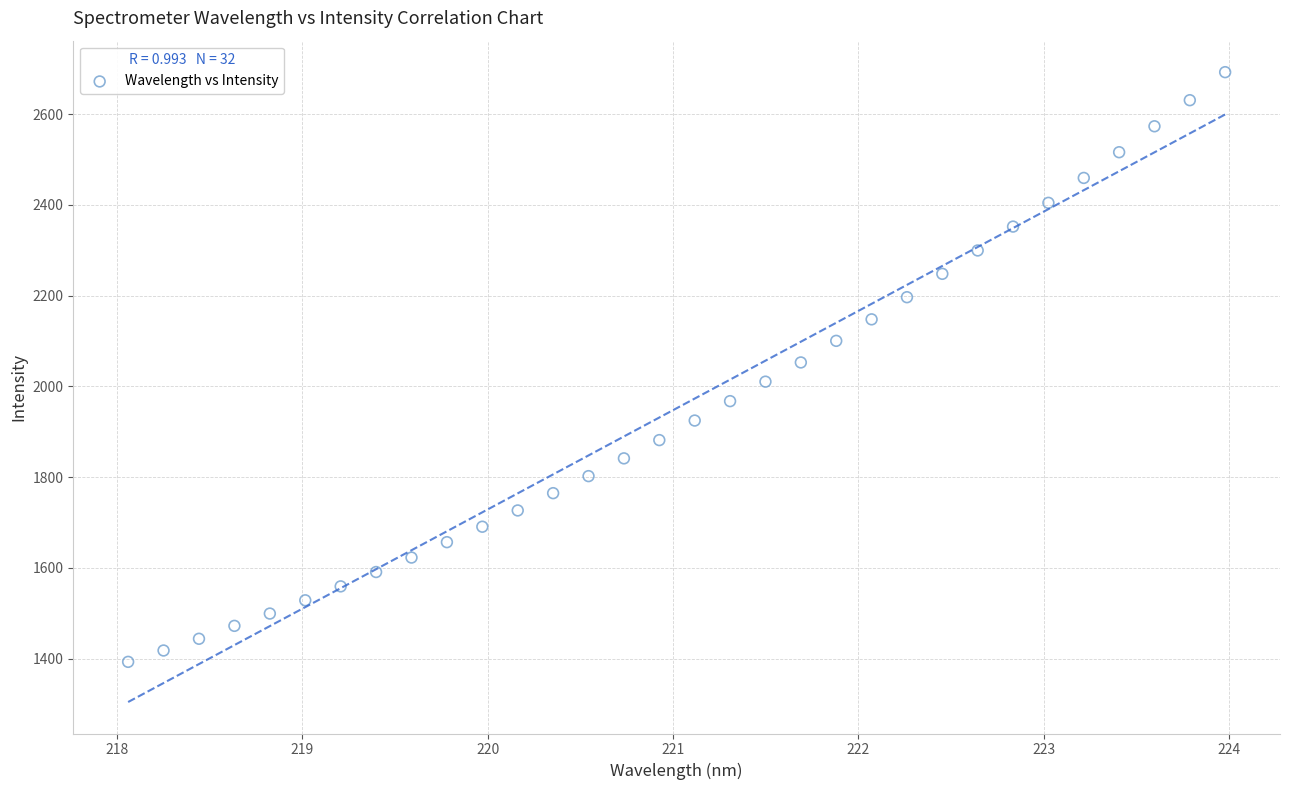

What is the range of X values (max minus min)?

5.9